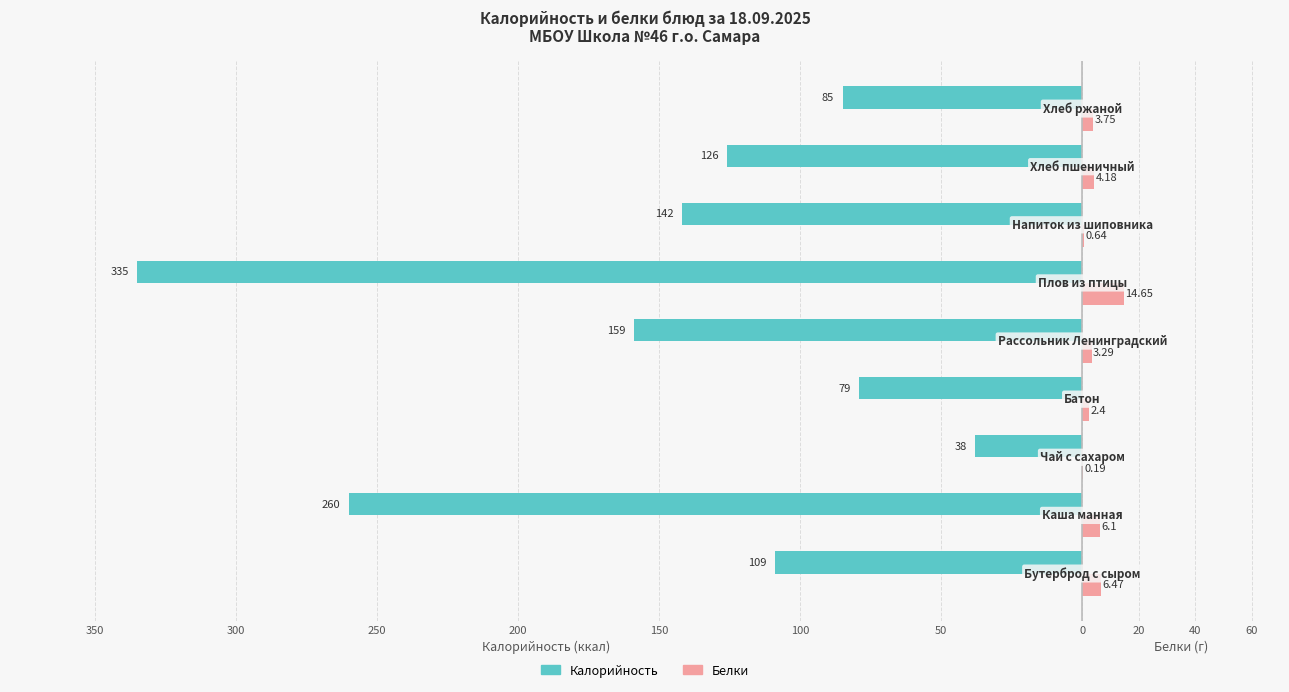

What are all the series names shown in the legend?

Калорийность, Белки